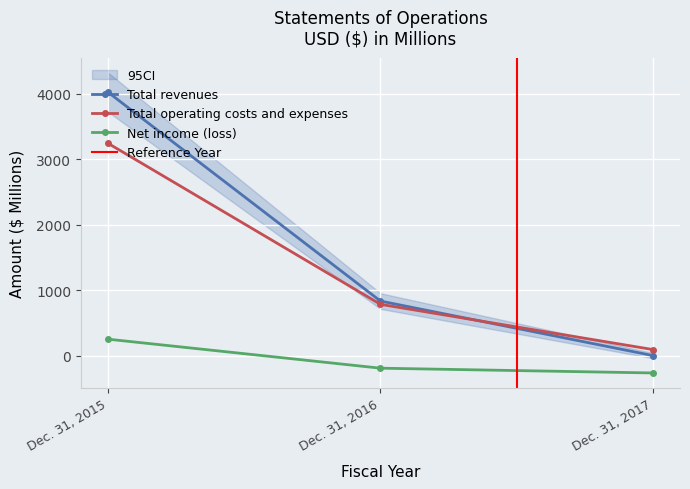

What are all the series names shown in the legend?

Total revenues, Total operating costs and expenses, Net income (loss)